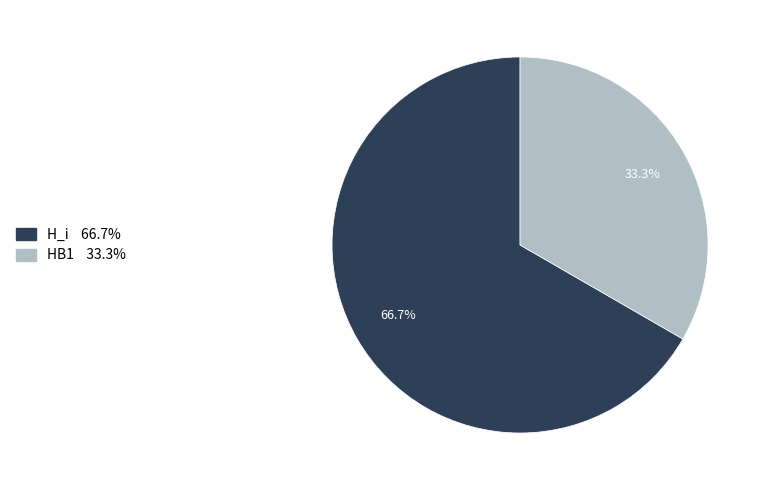

What percentage is the HB1 slice, to the nearest percent?

33%